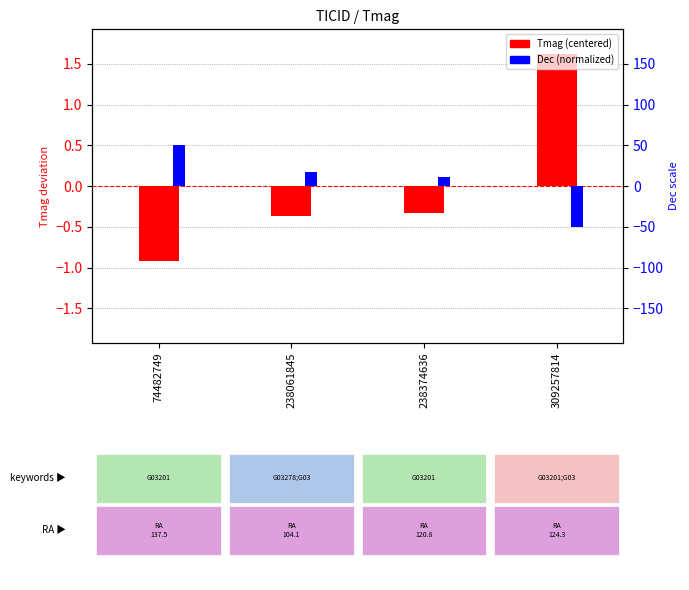

What is the maximum value shown in the chart?

1.6